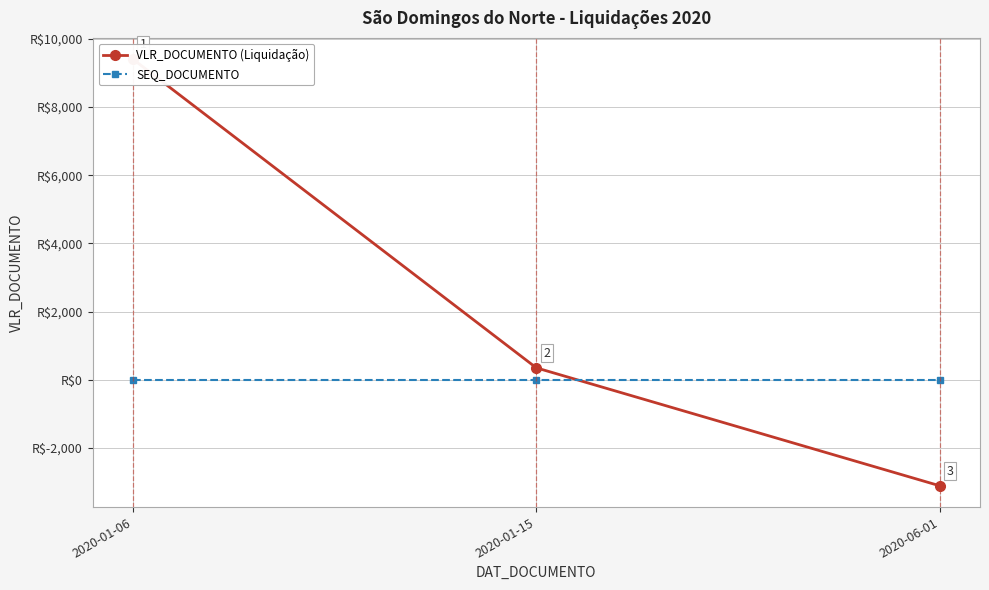

List the labels in order of VLR_DOCUMENTO (Liquidação) value, smallest first.

2020-06-01, 2020-01-15, 2020-01-06